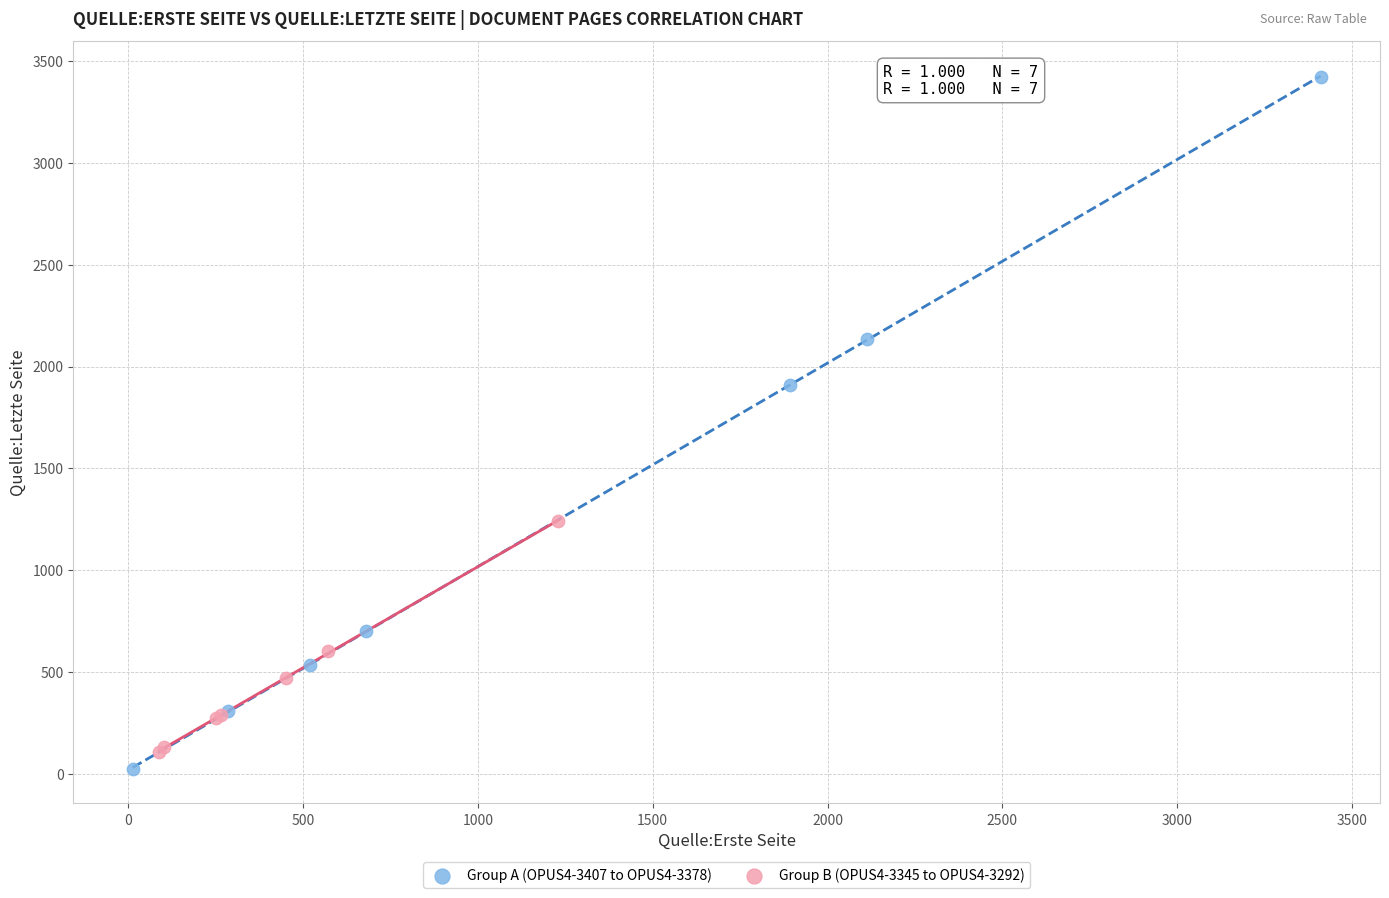

Which series has the widest spread of Y values?

Group A (OPUS4-3407 to OPUS4-3378)